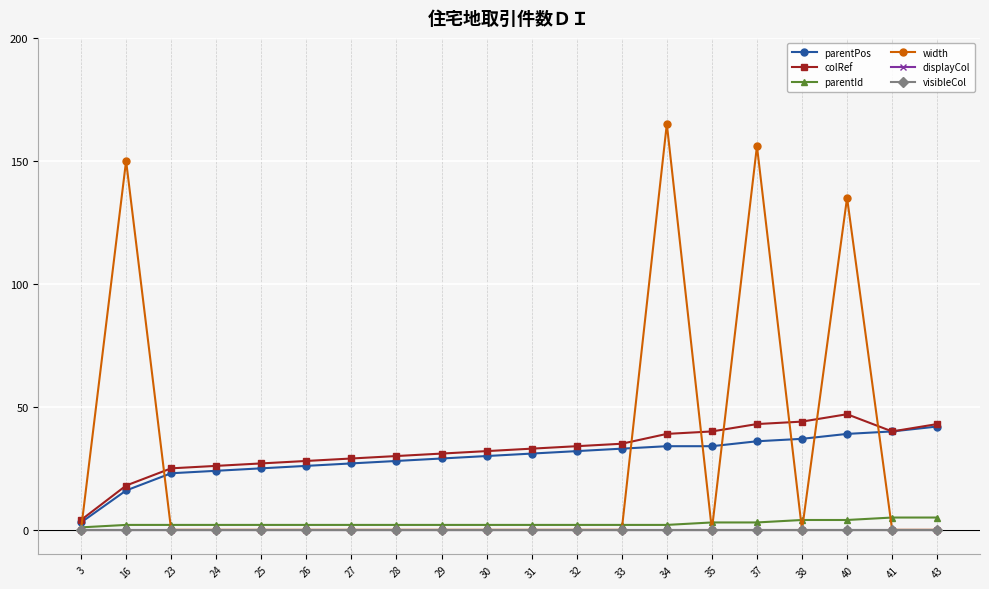

Which has a higher value, 38 or 37?

38